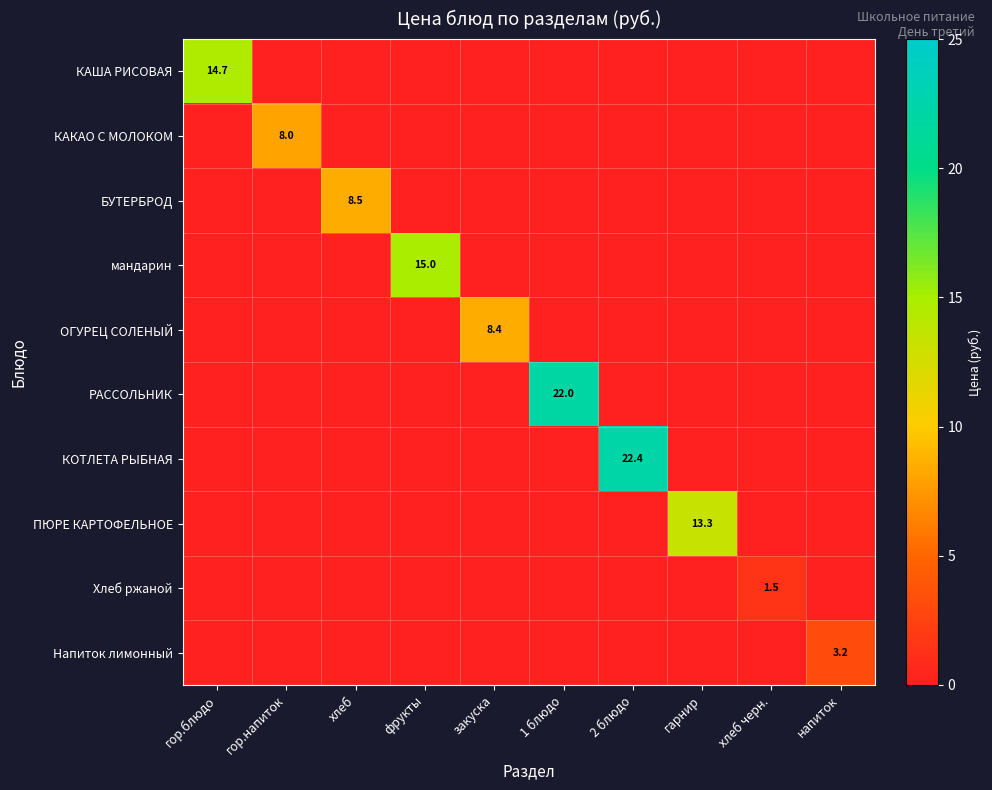

Is it true that КАША РИСОВАЯ equals 14.7 at гор.блюдо?

True